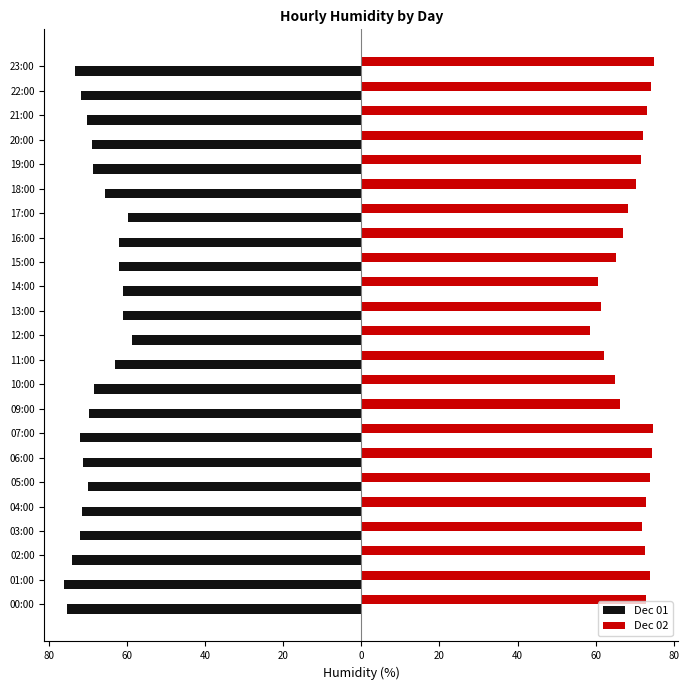

What are all the series names shown in the legend?

Dec 01, Dec 02